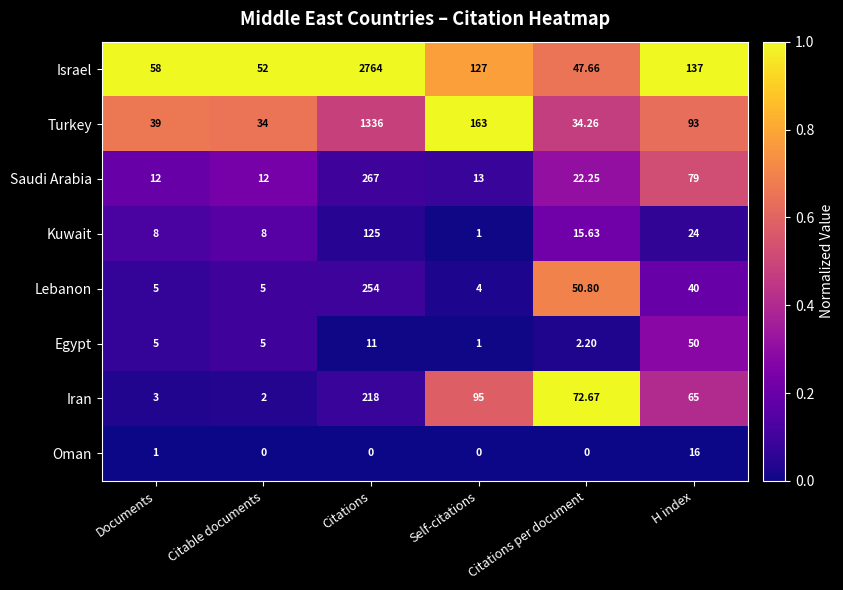

At which label does Kuwait first exceed 15?

Citations